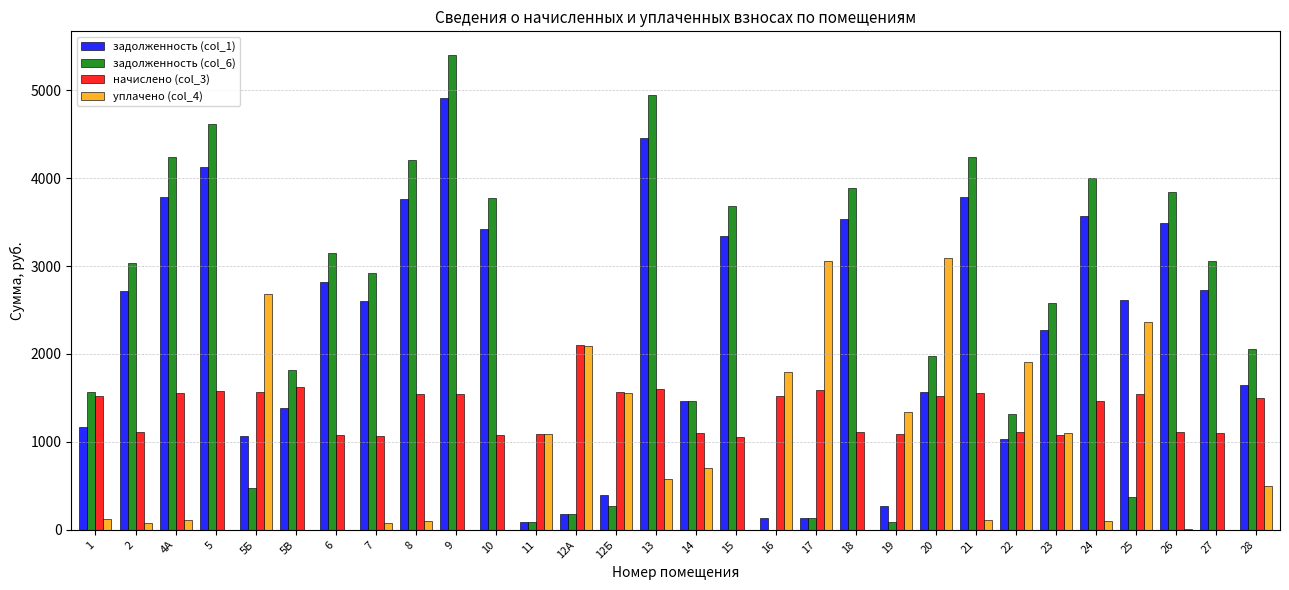

The value of задолженность (col_6) at 9 is 5398.9. True or false?

True